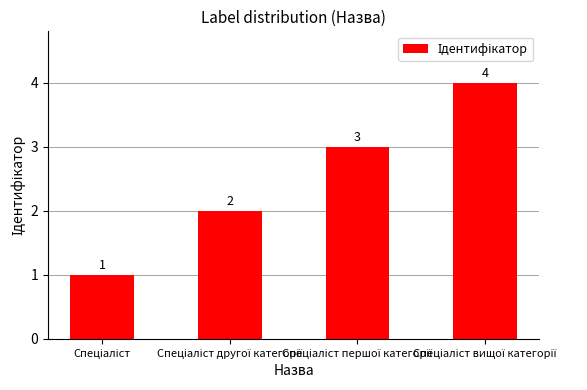

What is the sum of all values?

10